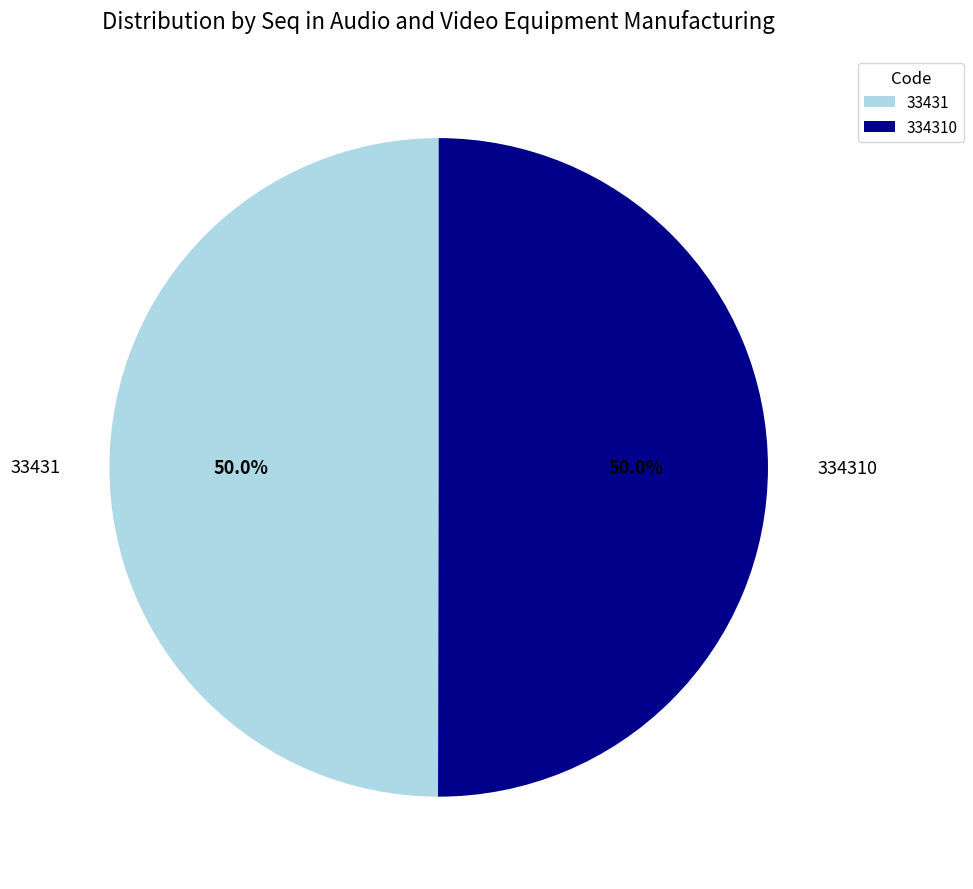

Approximately how many times larger is the value at 334310 compared to 33431?

1.0